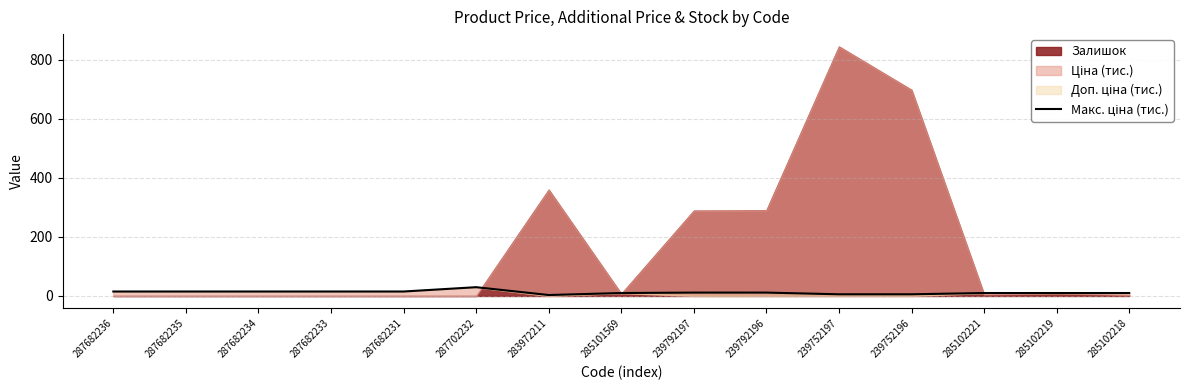

Read the value at 287682233.

15.1